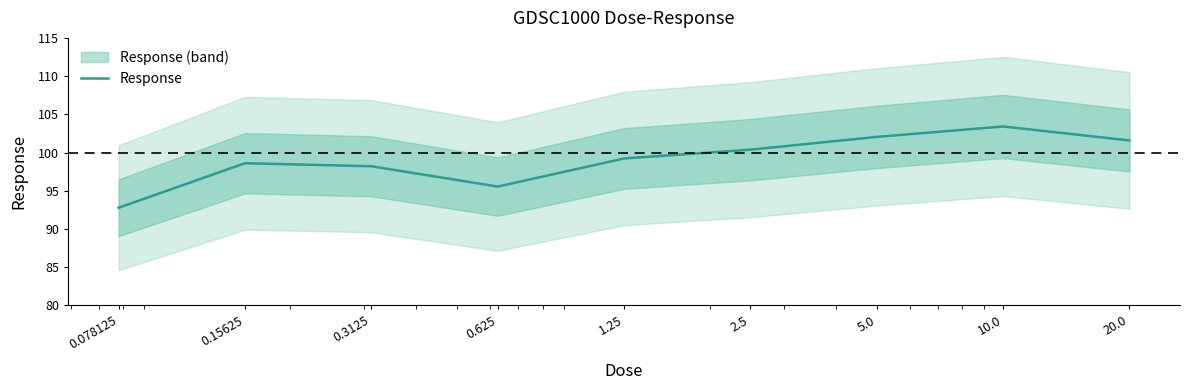

What is the label of the 8th point from the right?

0.15625